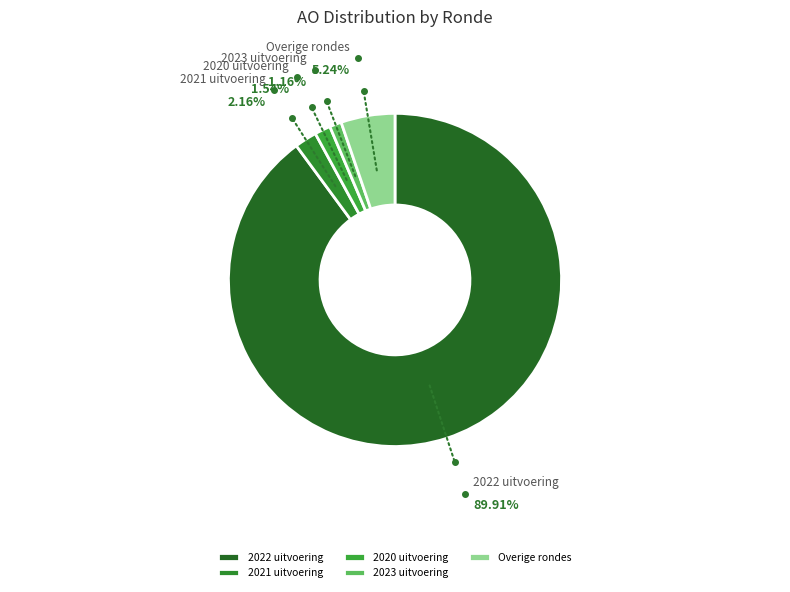

Which slice is the largest?

2022 uitvoering